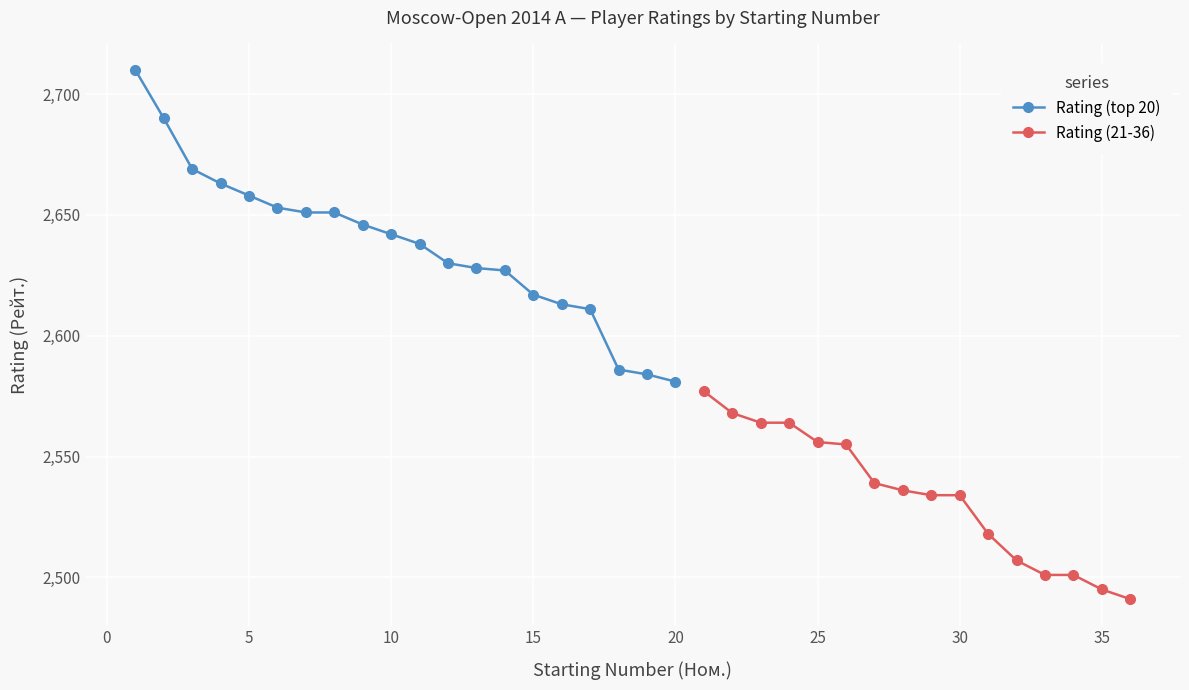

True or false: the data has more than 0 interior local peaks.

False